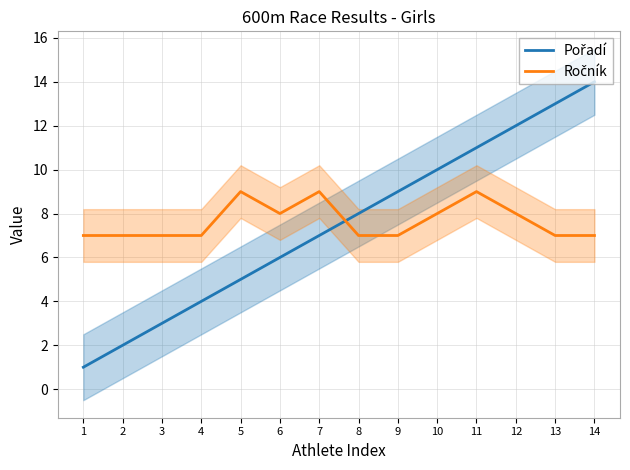

Where is Pořadí nearest to the value 7?

7